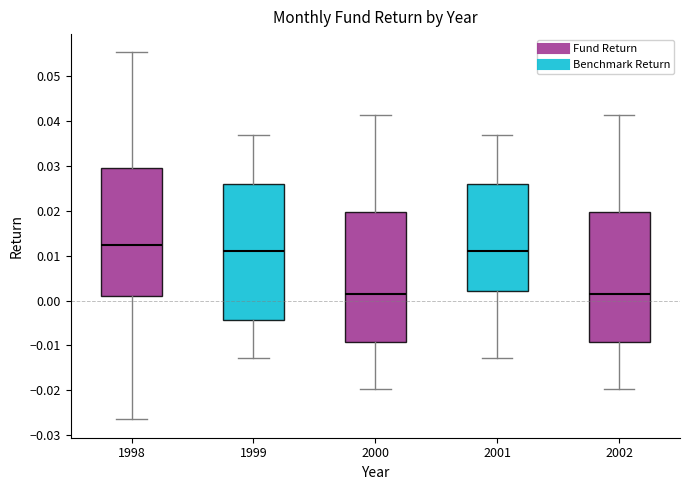

Reading left to right, read every box against the y-axis: the position of its median line, the range the box covers, and the ends of its whiskers. The values are not printed on the chart, so give them approximately, as read against the axis.

1998: median 0.012, box 0.001 to 0.029, whiskers -0.026 to 0.055
1999: median 0.011, box -0.004 to 0.026, whiskers -0.013 to 0.037
2000: median 0.001, box -0.009 to 0.020, whiskers -0.020 to 0.041
2001: median 0.011, box 0.002 to 0.026, whiskers -0.013 to 0.037
2002: median 0.001, box -0.009 to 0.020, whiskers -0.020 to 0.041